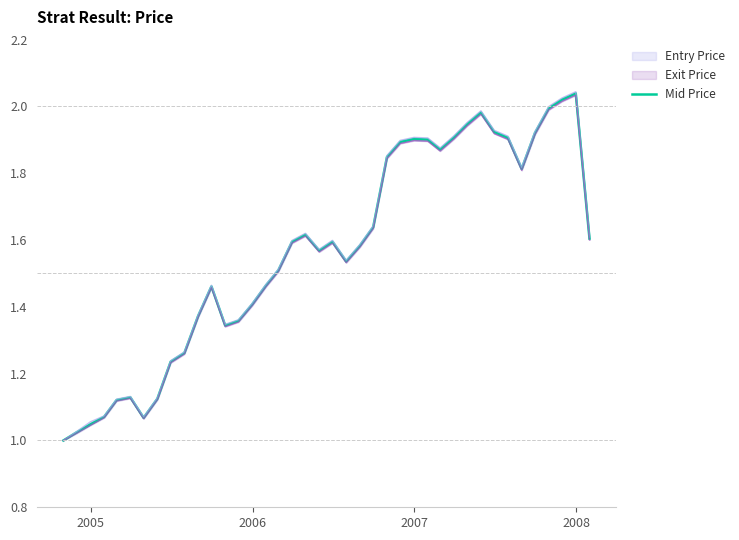

What is the smallest value displayed?

1.0